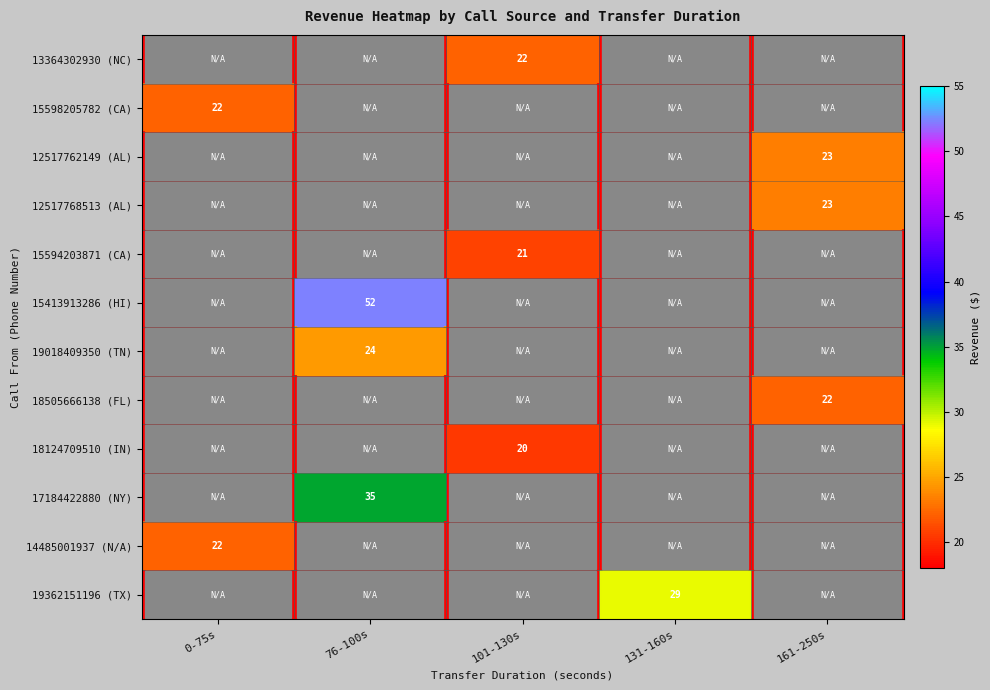

The value of 18505666138 (FL) at 161-250s is 22. True or false?

True